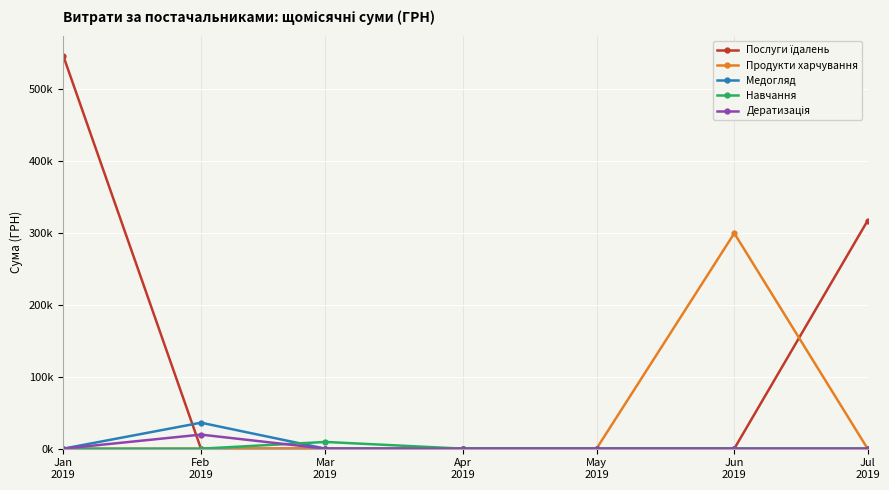

Does the chart have visible grid lines?

Yes